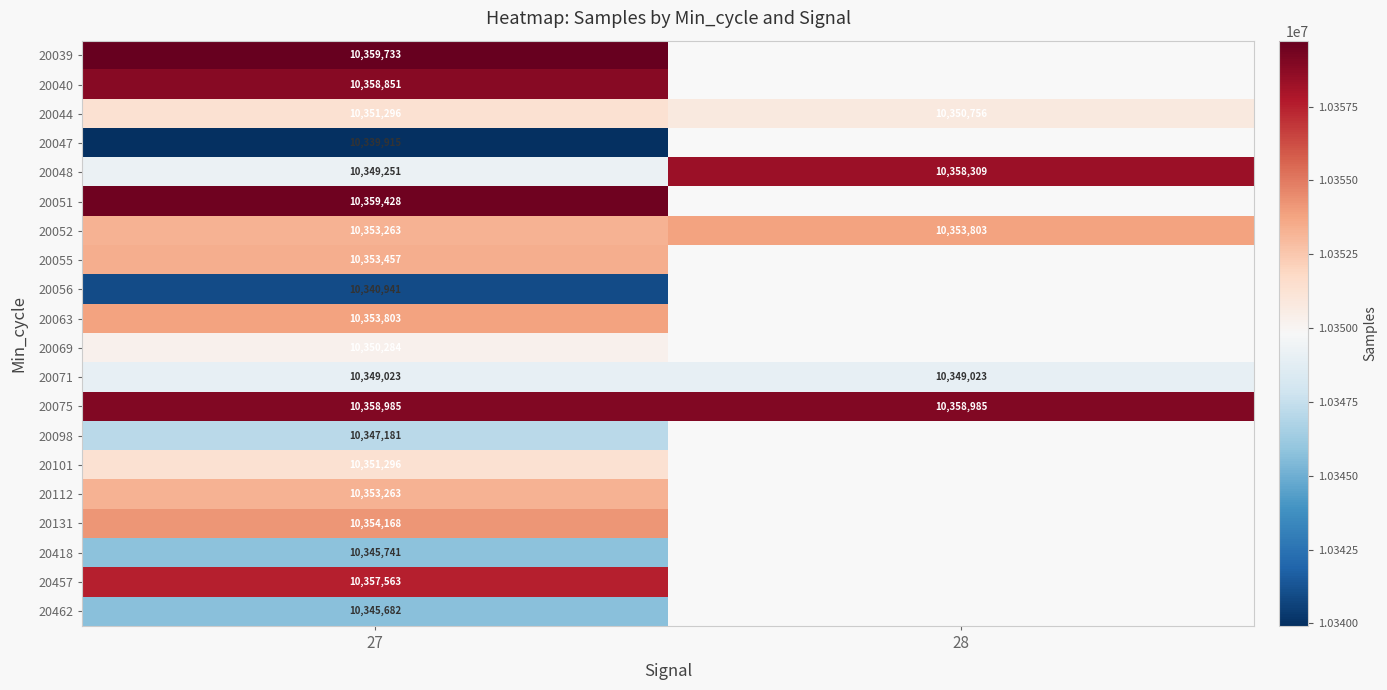

What is the sum of all 20052 values?

20707066